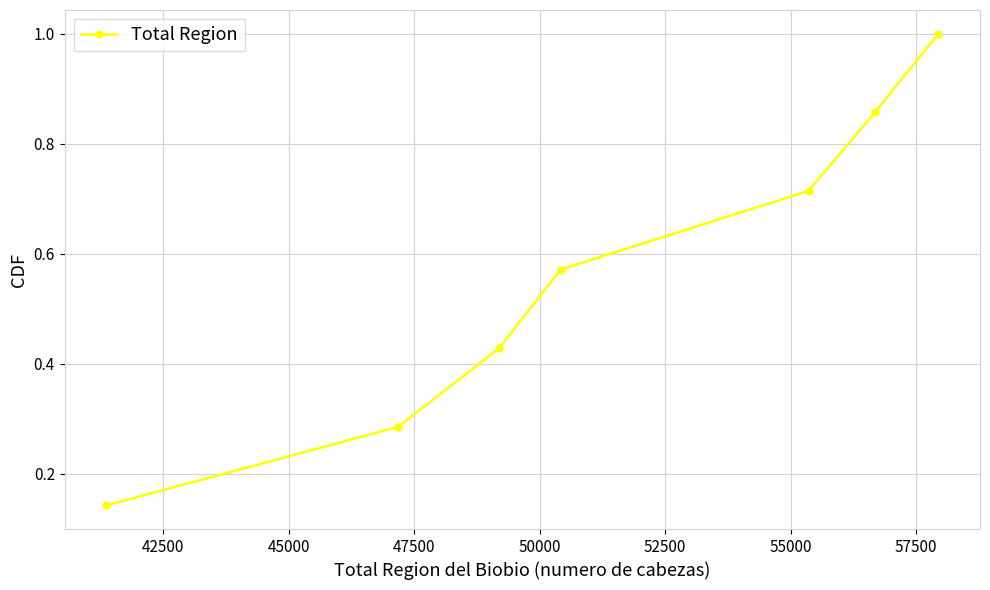

What is the sum of all values?

4.0